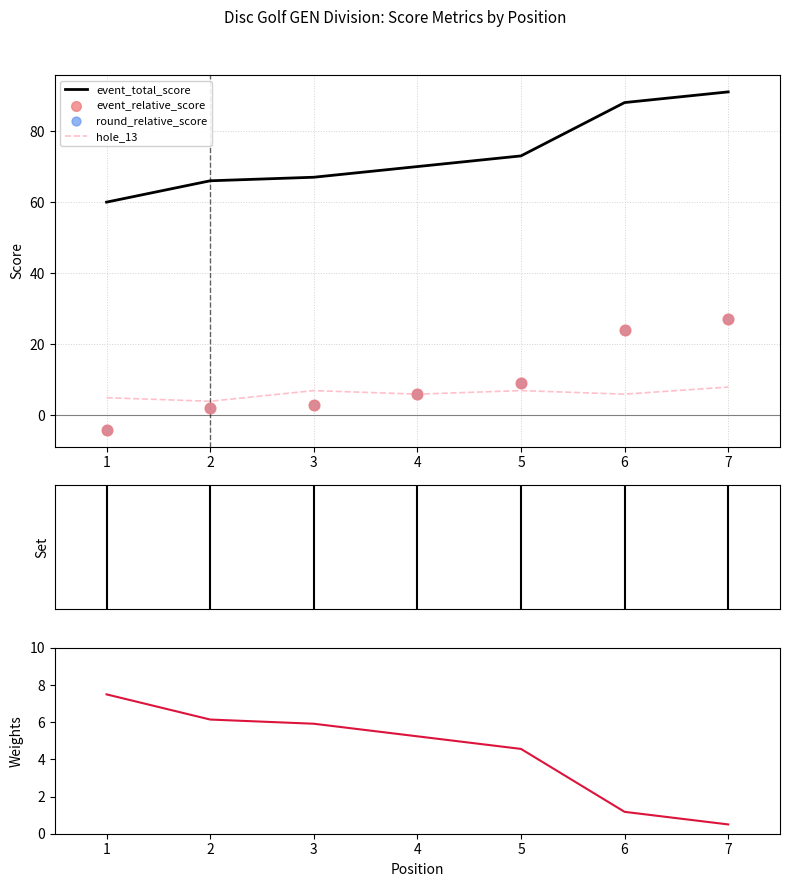

Is the value of hole_13 at 6 greater than the value of event_relative_score at 4?

No